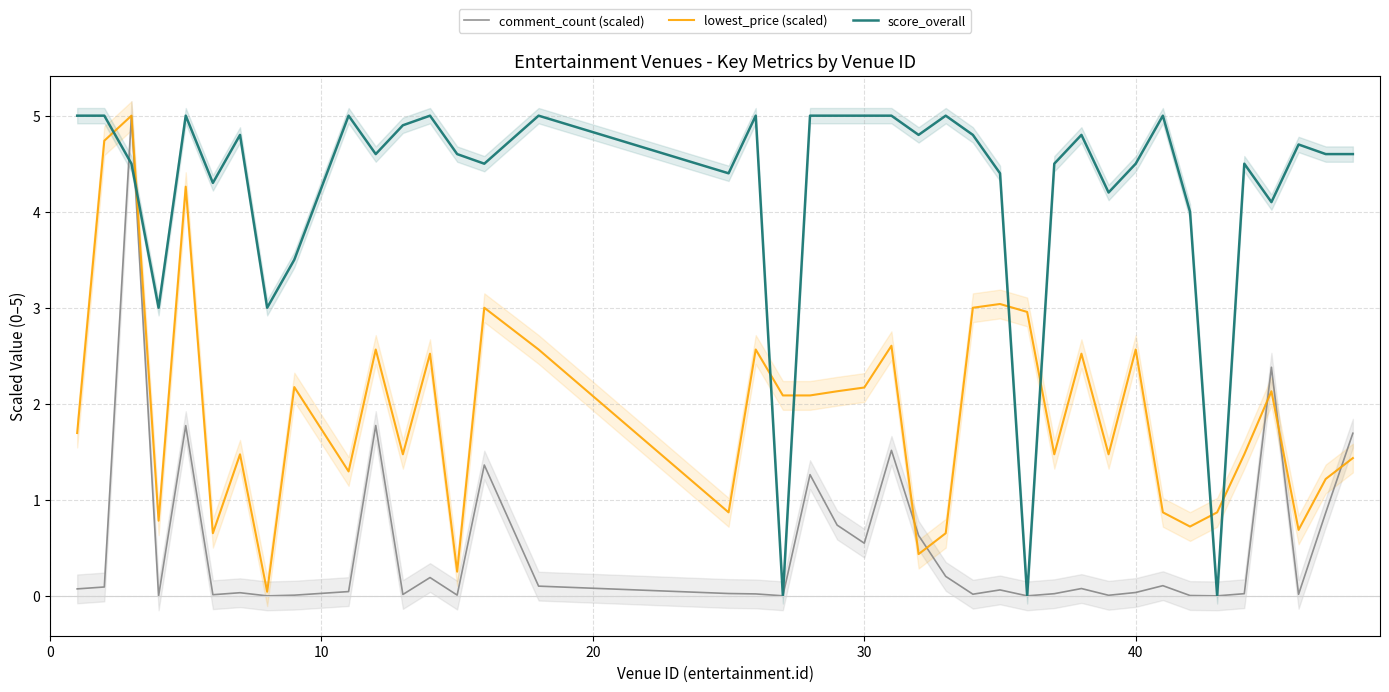

Reading left to right, list all the values displayed in this chart.

comment_count (scaled): 0.1	0.1	5.0	0.0	1.8	0.0	0.0	0.0	0.0	0.0	1.8	0.0	0.2	0.0	1.4	0.1	0.0	0.0	0.0	1.3	0.7	0.5	1.5	0.6	0.2	0.0	0.1	0.0	0.0	0.1	0.0	0.0	0.1	0.0	0.0	0.0	2.4	0.0	0.9	1.7
lowest_price (scaled): 1.7	4.7	5.0	0.8	4.3	0.7	1.5	0.0	2.2	1.3	2.6	1.5	2.5	0.3	3.0	2.6	0.9	2.6	2.1	2.1	2.1	2.2	2.6	0.4	0.7	3.0	3.0	3.0	1.5	2.5	1.5	2.6	0.9	0.7	0.9	1.5	2.1	0.7	1.2	1.4
score_overall: 5.0	5.0	4.5	3.0	5.0	4.3	4.8	3.0	3.5	5.0	4.6	4.9	5.0	4.6	4.5	5.0	4.4	5.0	0.0	5.0	5.0	5.0	5.0	4.8	5.0	4.8	4.4	0.0	4.5	4.8	4.2	4.5	5.0	4.0	0.0	4.5	4.1	4.7	4.6	4.6